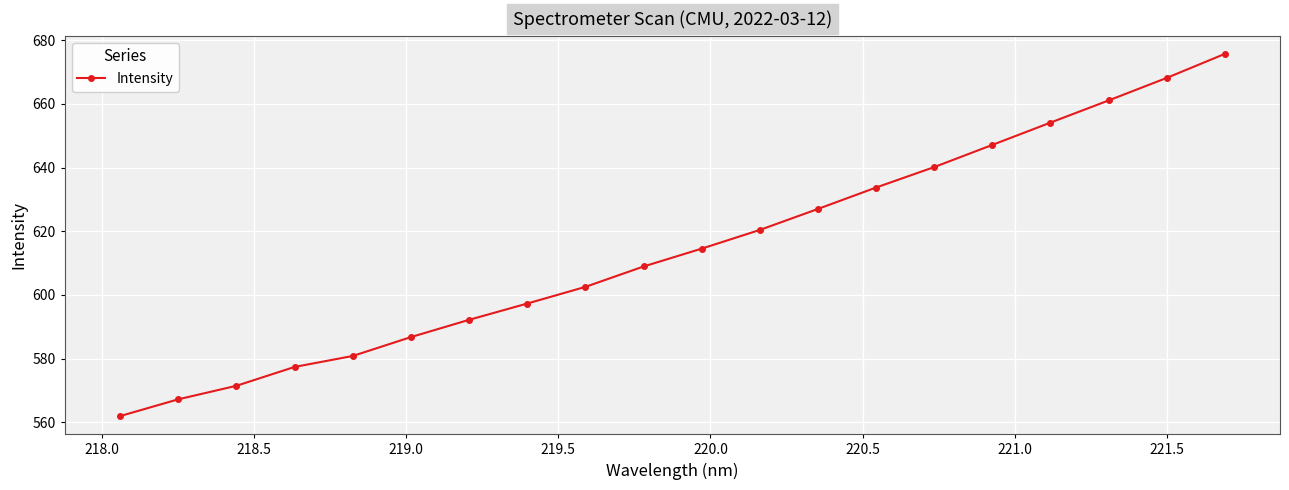

True or false: there are more than 0 points higher than both neighbors.

False